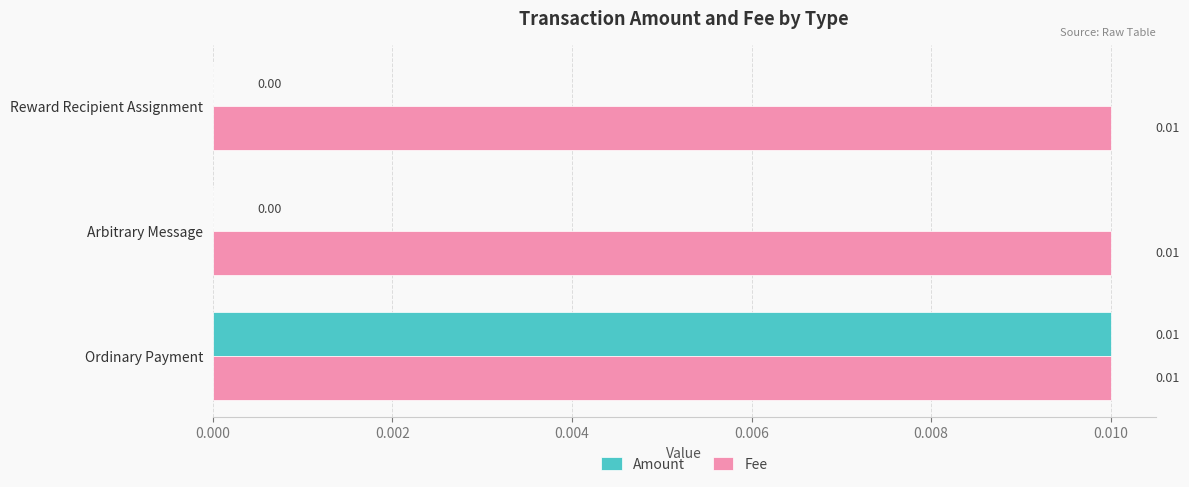

Is the value of Amount at Reward Recipient Assignment greater than the value of Fee at Ordinary Payment?

No